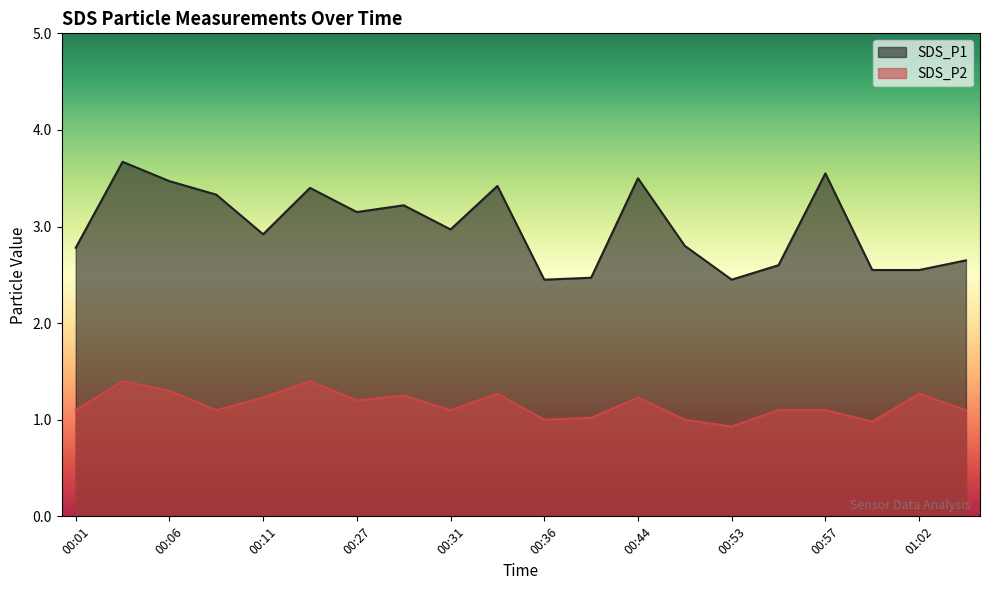

Where does the SDS_P2 series first go above 1?

00:01